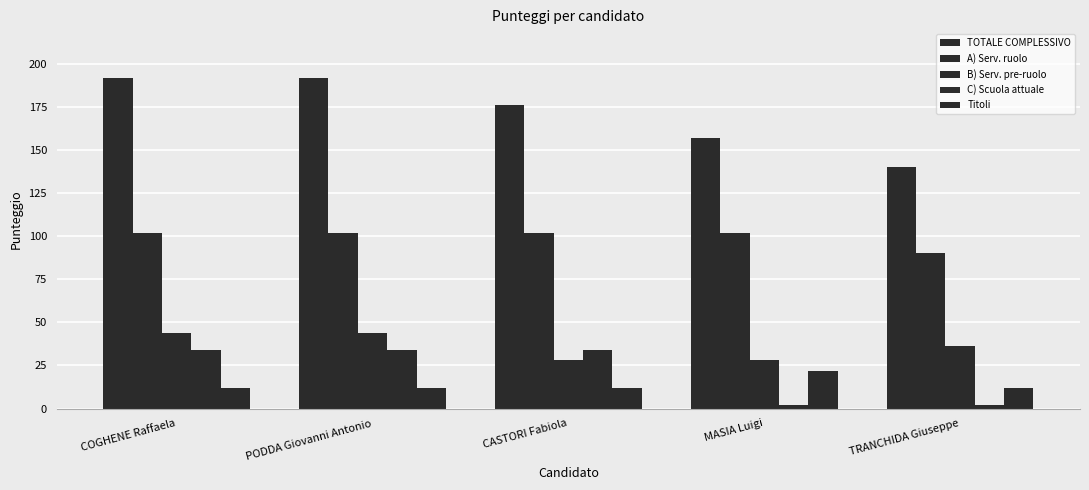

At MASIA Luigi, list the series in order from smallest to largest.

C) Scuola attuale, Titoli, B) Serv. pre-ruolo, A) Serv. ruolo, TOTALE COMPLESSIVO